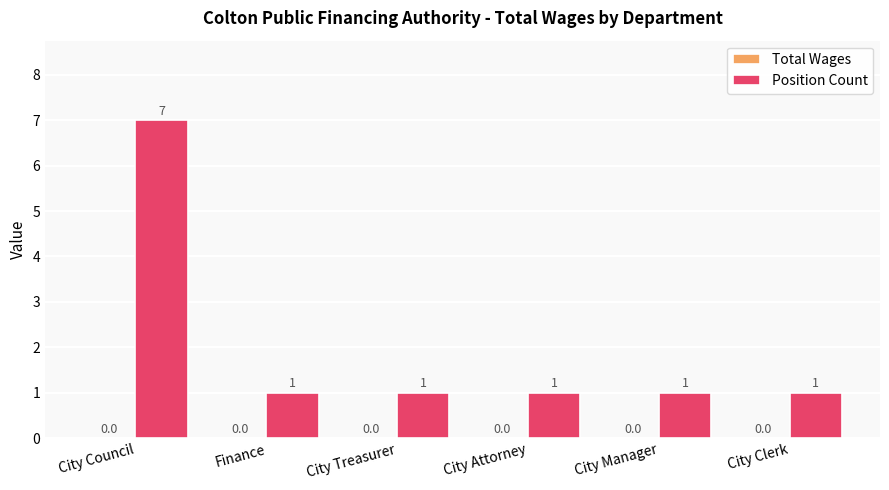

What is the label of the 4th bar from the left?

City Attorney